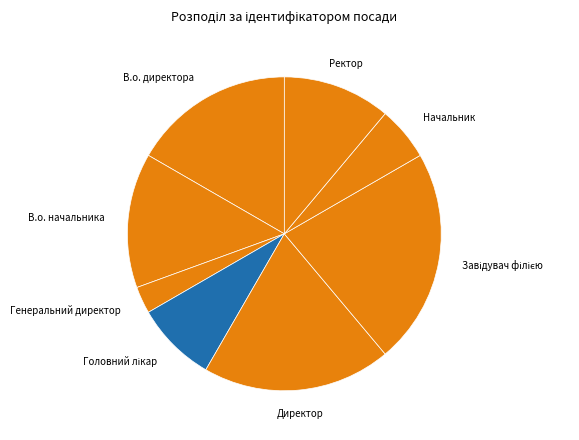

Which has a higher value, Начальник or Директор?

Директор